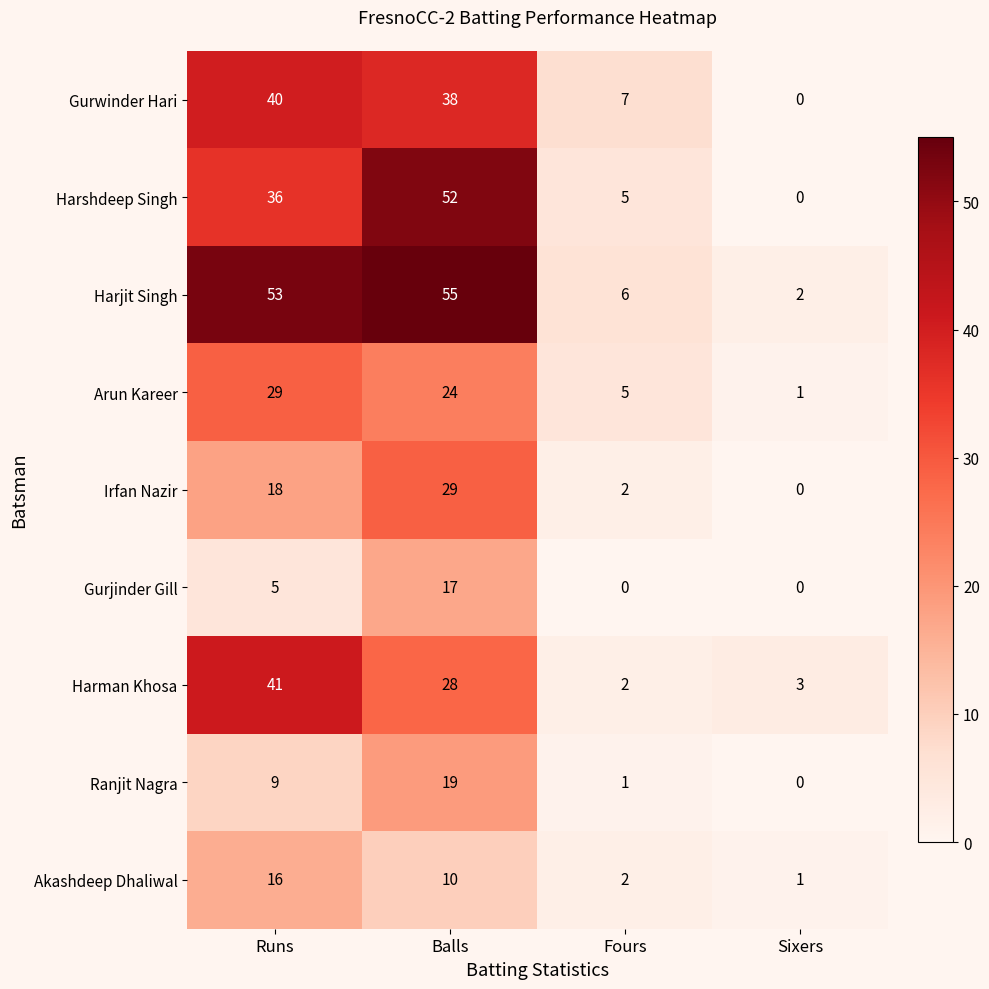

At which label is Arun Kareer closest to 15?

Balls